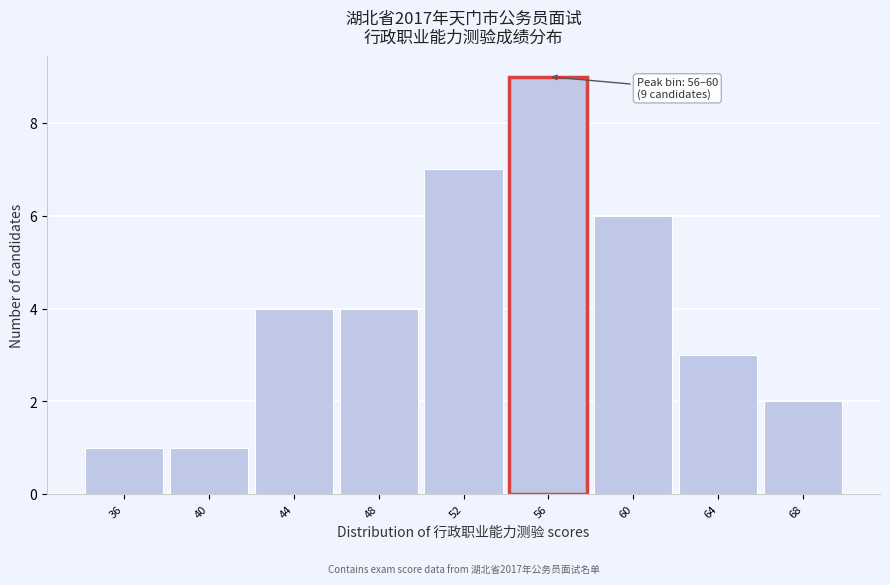

Reading right to left, list all the values displayed in this chart.

68=2	64=3	60=6	56=9	52=7	48=4	44=4	40=1	36=1